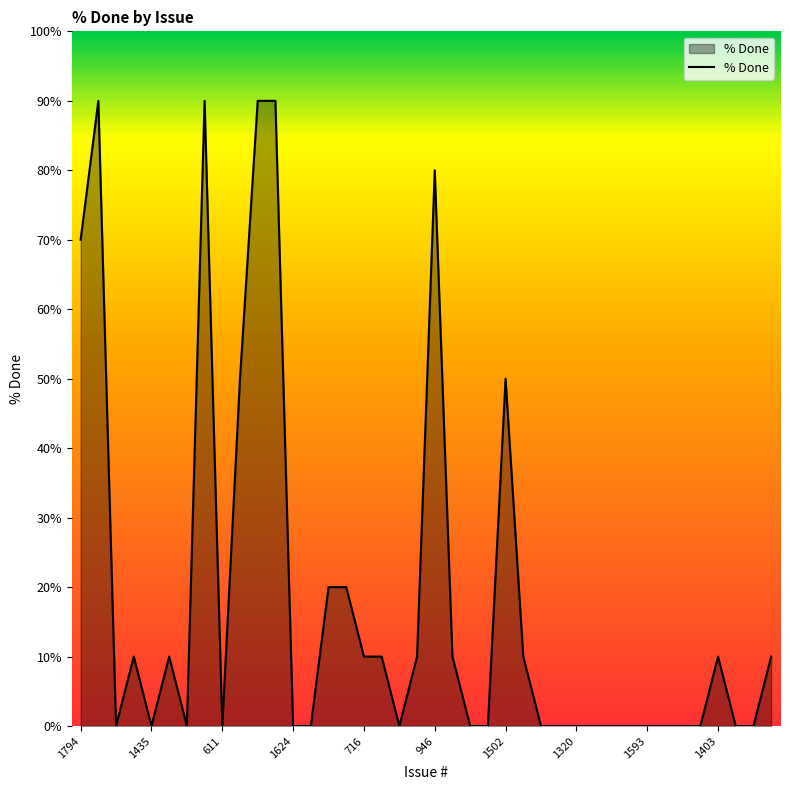

What is the maximum value shown in the chart?

90